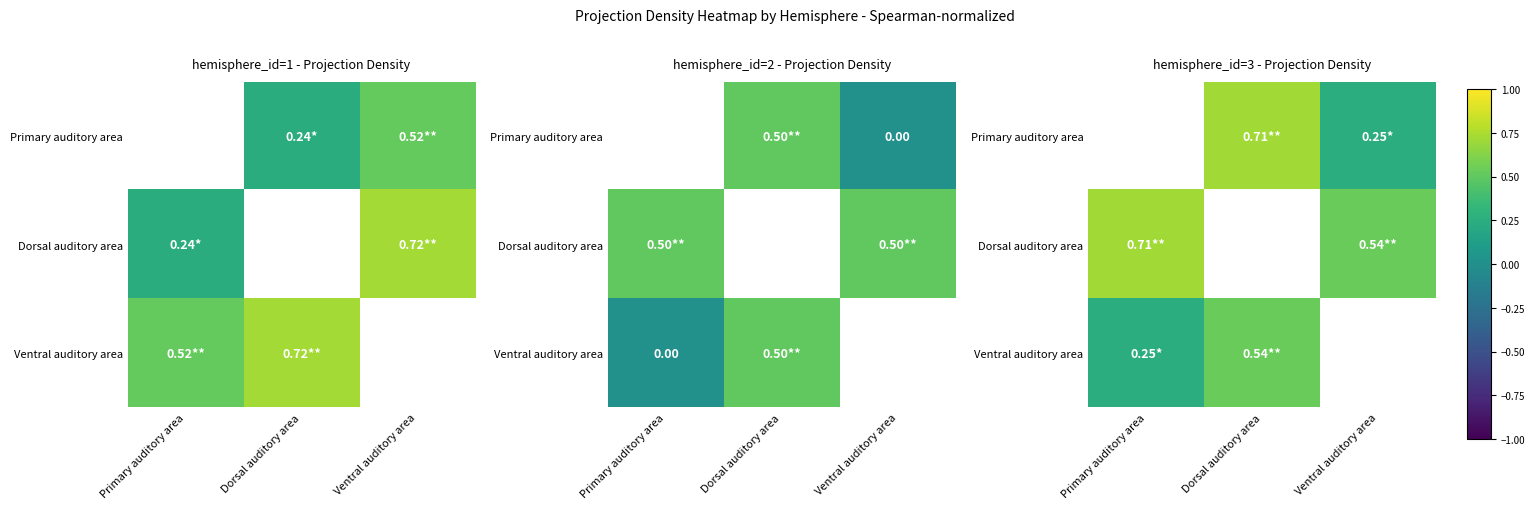

How many data points does each series have?

3